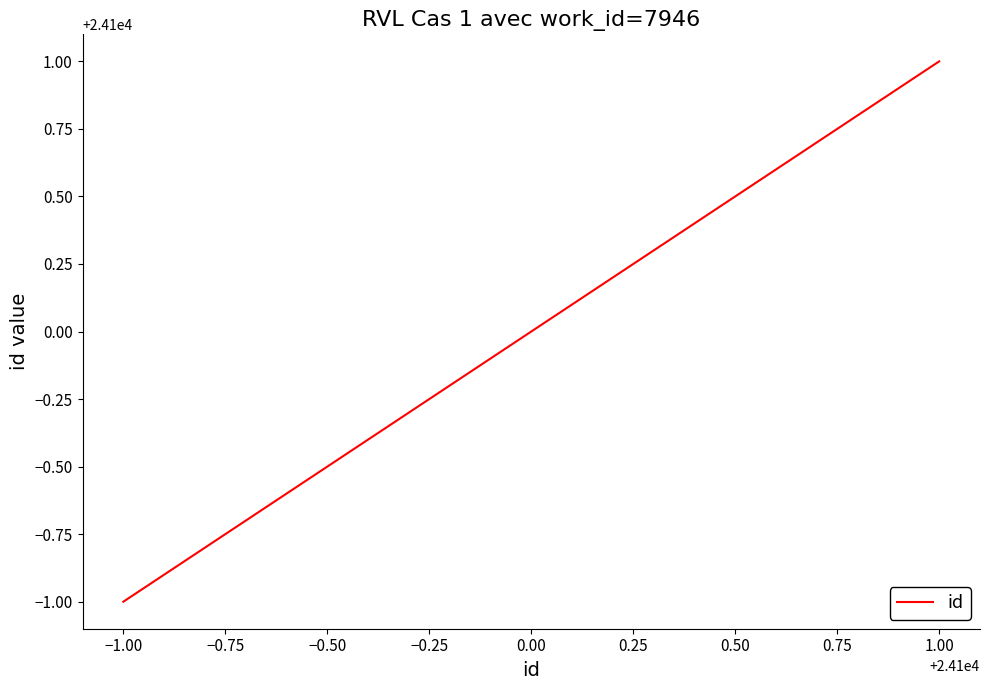

The value at 0.00 is 24100. True or false?

True